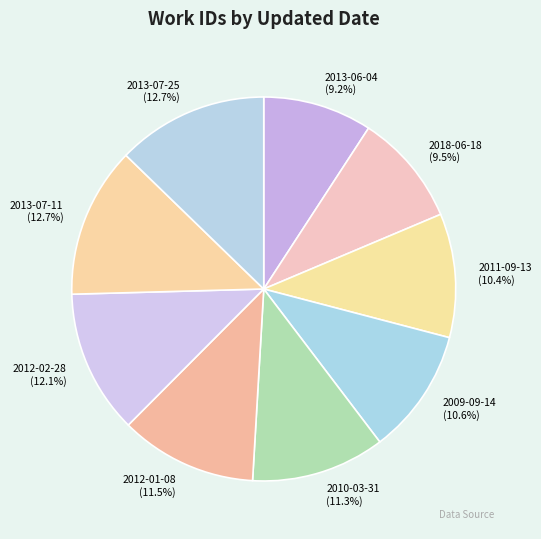

What is the ratio of the value at 2018-06-18 to the value at 2012-02-28?

0.8